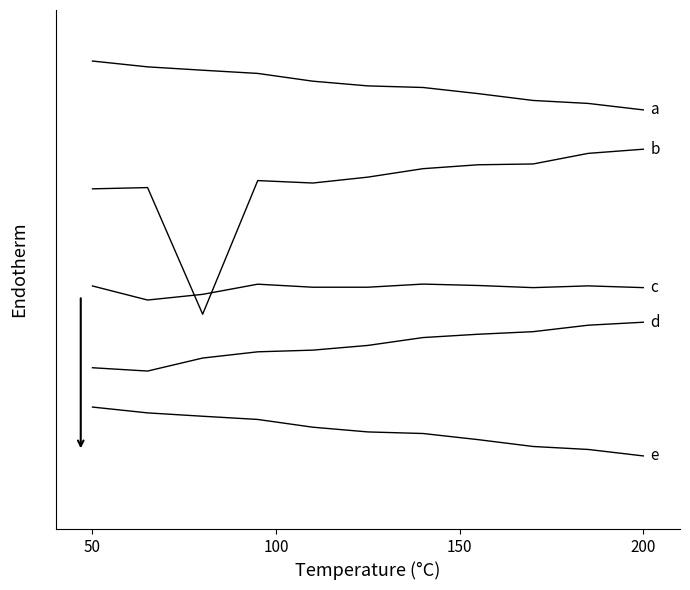

Is this an area chart (filled region under the line)?

No